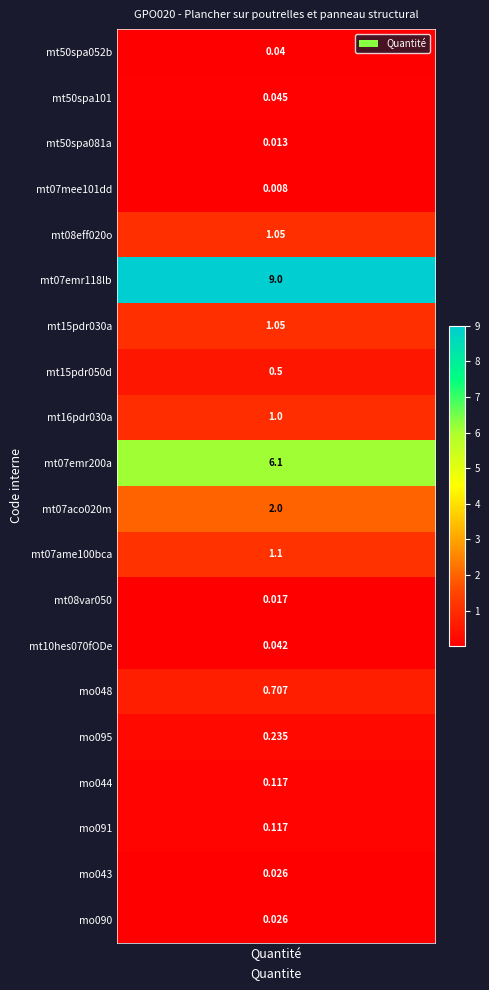

Which has a higher value, 10 or 11?

10